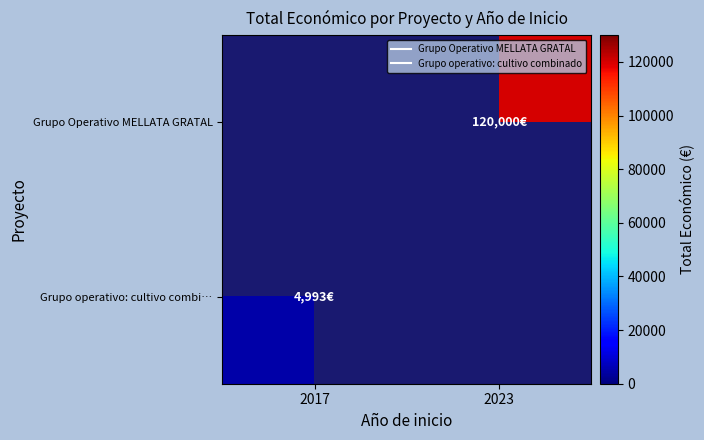

Count the number of categories in the chart.

2